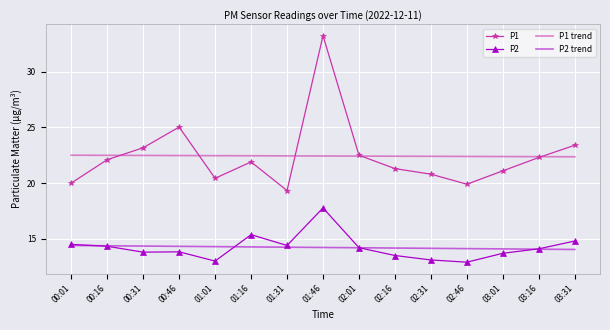

At 01:46, list the series in order from largest to smallest.

P1, P1 trend, P2, P2 trend